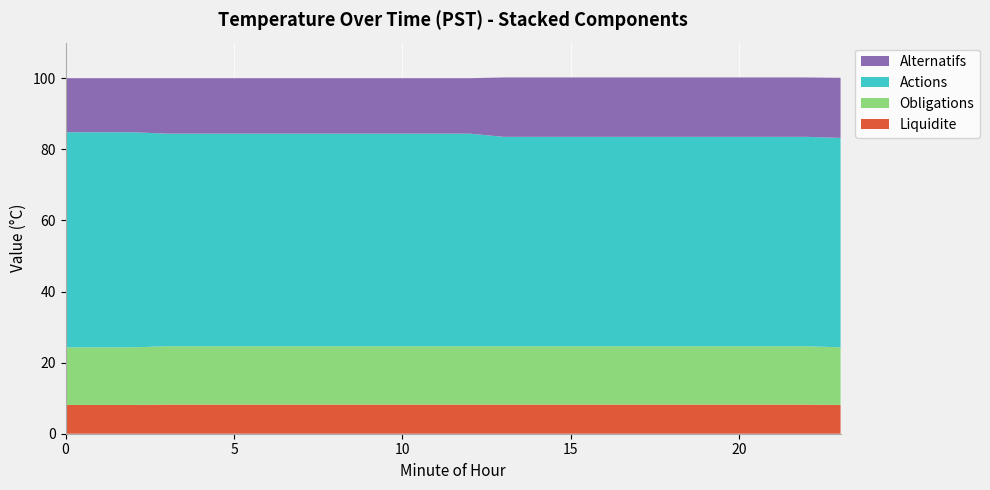

Reading left to right, extract all data points from this chart.

Liquidite: 0=8.1	1=8.1	2=8.1	3=8.2	4=8.2	5=8.2	6=8.2	7=8.2	8=8.2	9=8.2	10=8.2	11=8.2	12=8.2	13=8.2	14=8.2	15=8.2	16=8.2	17=8.2	18=8.2	19=8.2	20=8.2	21=8.2	22=8.2	23=8.1
Obligations: 0=16.2	1=16.2	2=16.2	3=16.4	4=16.4	5=16.4	6=16.4	7=16.4	8=16.4	9=16.4	10=16.4	11=16.4	12=16.4	13=16.4	14=16.4	15=16.4	16=16.4	17=16.4	18=16.4	19=16.4	20=16.4	21=16.4	22=16.4	23=16.2
Actions: 0=60.5	1=60.5	2=60.5	3=59.8	4=59.8	5=59.8	6=59.8	7=59.8	8=59.8	9=59.8	10=59.8	11=59.8	12=59.8	13=58.9	14=58.9	15=58.9	16=58.9	17=58.9	18=58.9	19=58.9	20=58.9	21=58.9	22=58.9	23=58.9
Alternatifs: 0=15.2	1=15.2	2=15.2	3=15.6	4=15.6	5=15.6	6=15.6	7=15.6	8=15.6	9=15.6	10=15.6	11=15.6	12=15.6	13=16.7	14=16.7	15=16.7	16=16.7	17=16.7	18=16.7	19=16.7	20=16.7	21=16.7	22=16.7	23=16.9